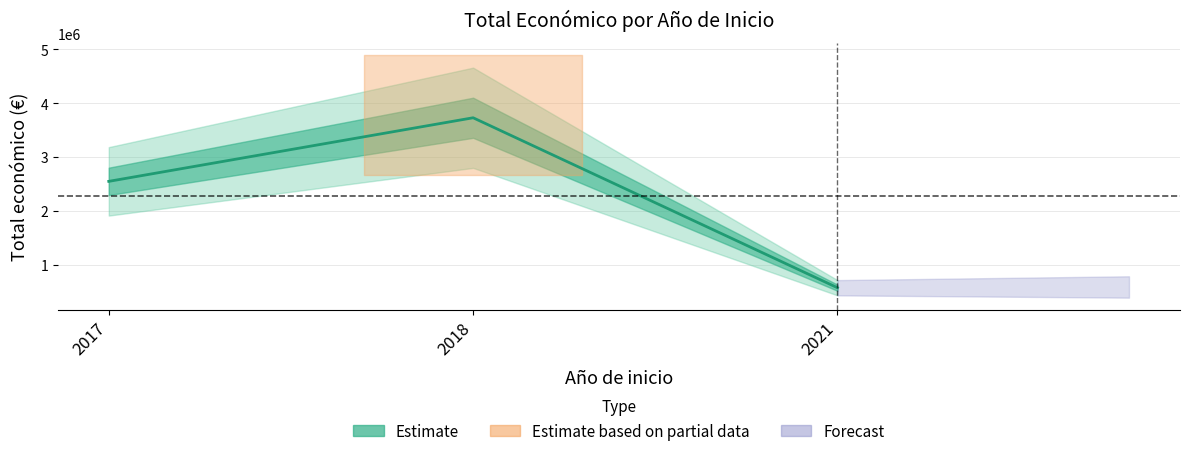

What is the difference between the maximum and minimum values?

3161074